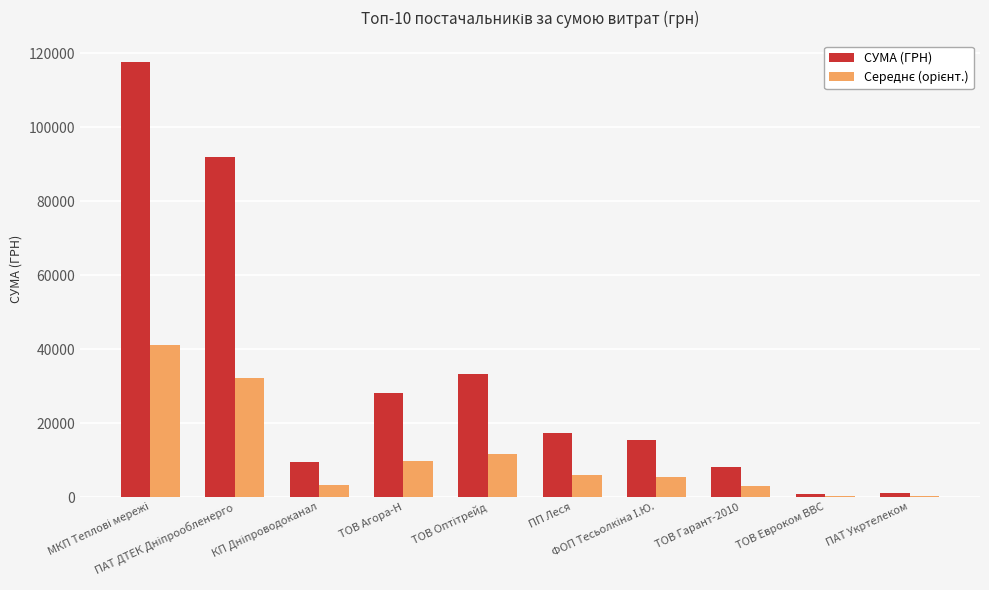

Are the bars horizontal?

No